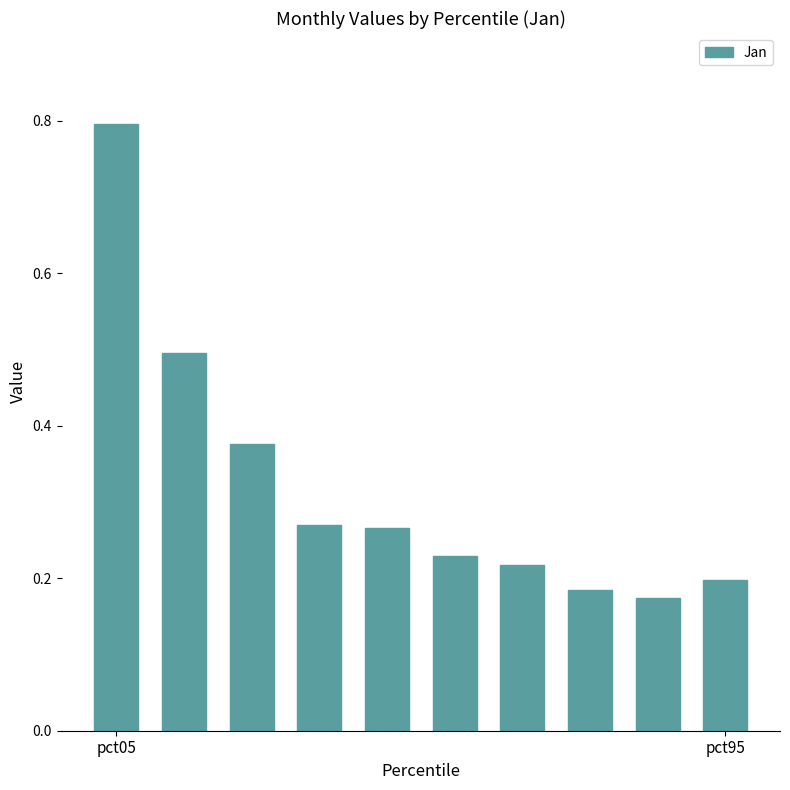

What is the greatest value displayed?

0.8